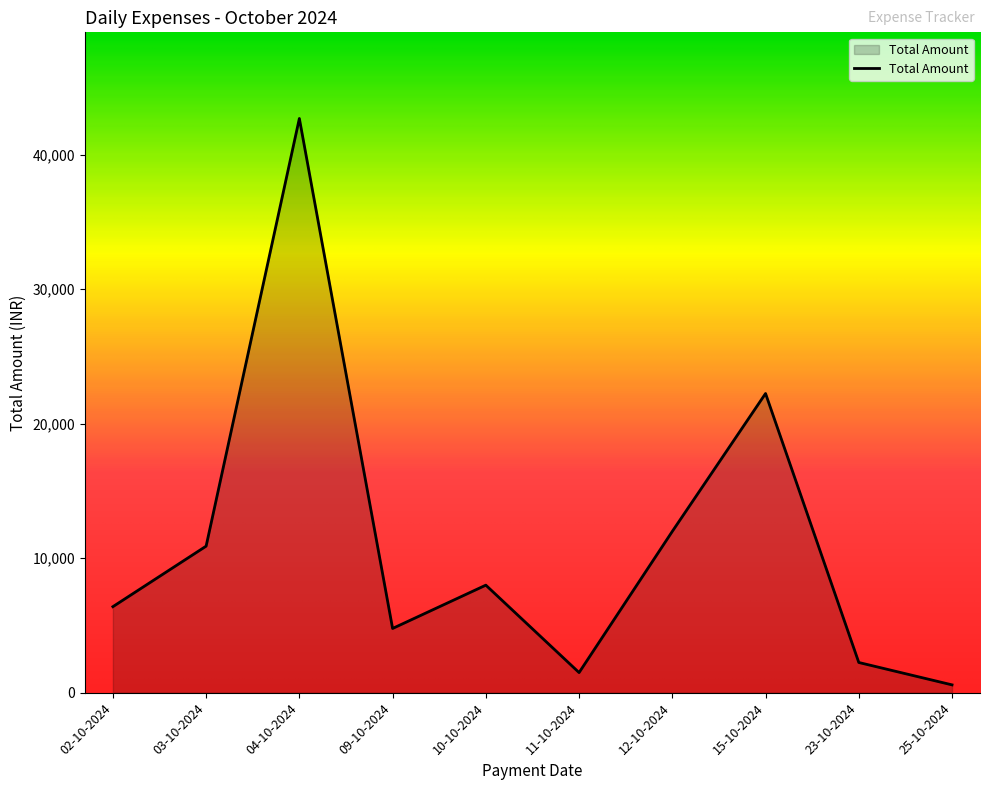

Between 04-10-2024 and 02-10-2024, which is larger?

04-10-2024